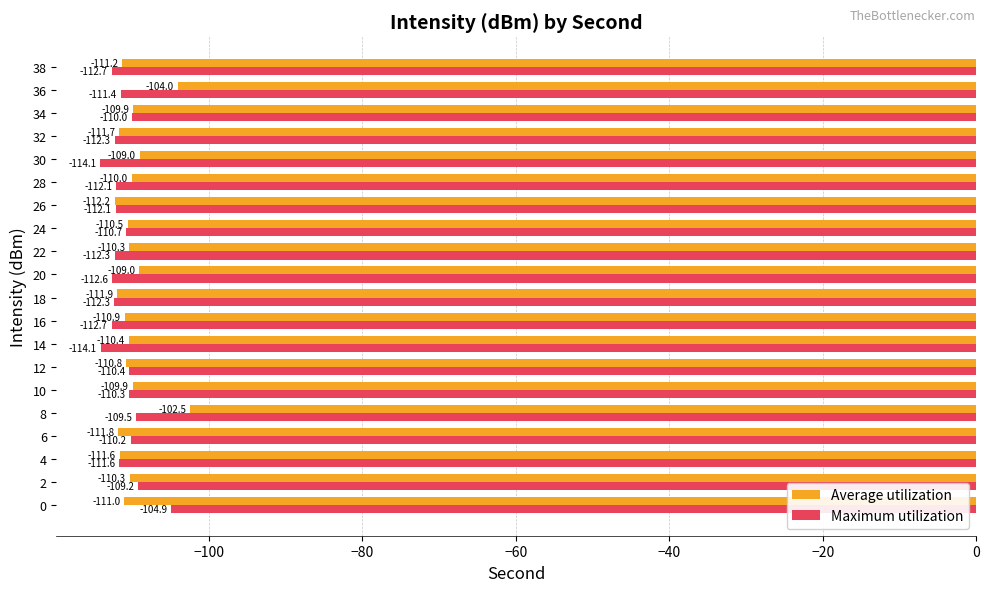

At which category is the sum across all series the highest?

8